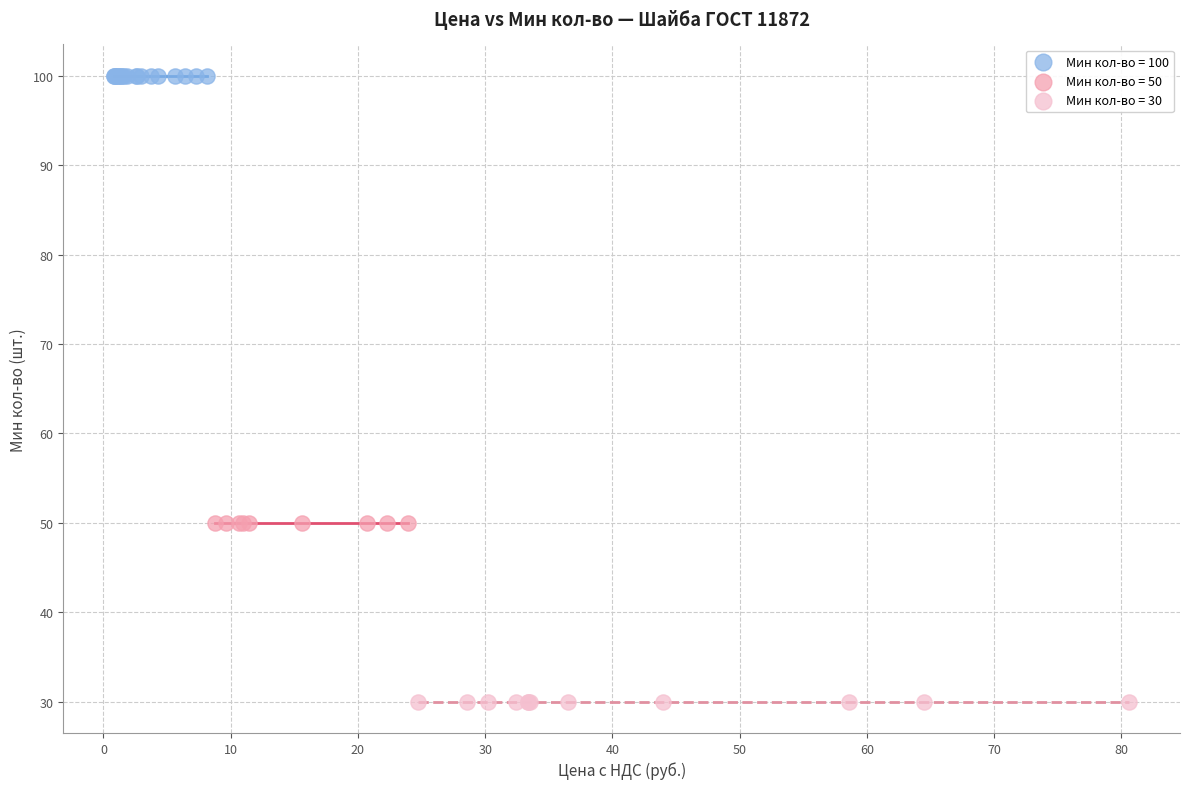

What are all the series names shown in the legend?

Мин кол-во = 100, Мин кол-во = 50, Мин кол-во = 30